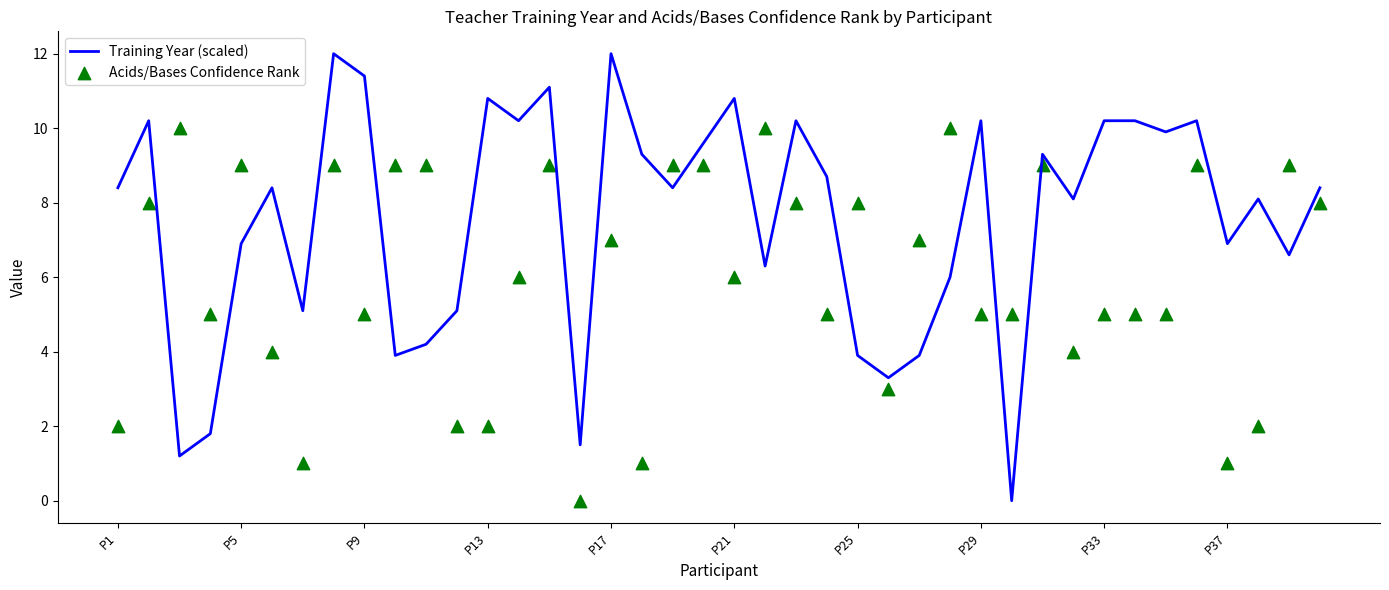

What are all the series names shown in the legend?

Training Year (scaled), Acids/Bases Confidence Rank